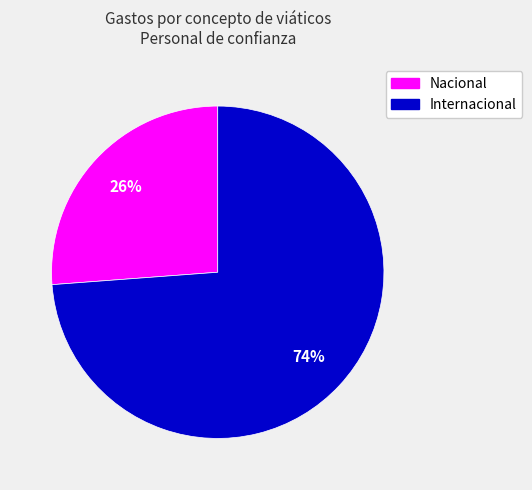

Is there any slice that represents more than half of the pie?

Yes